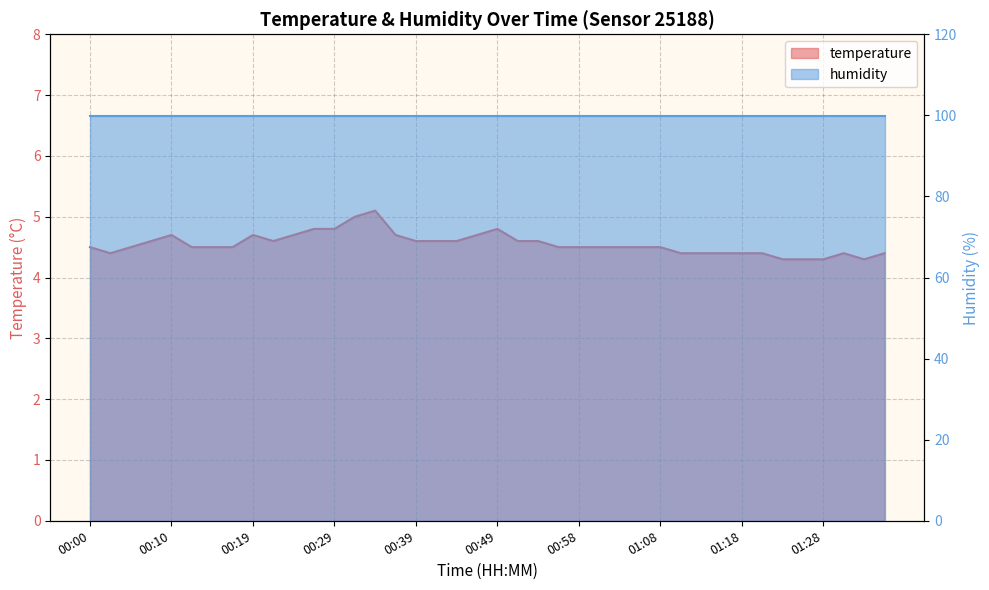

Read the value at 00:05.

4.5